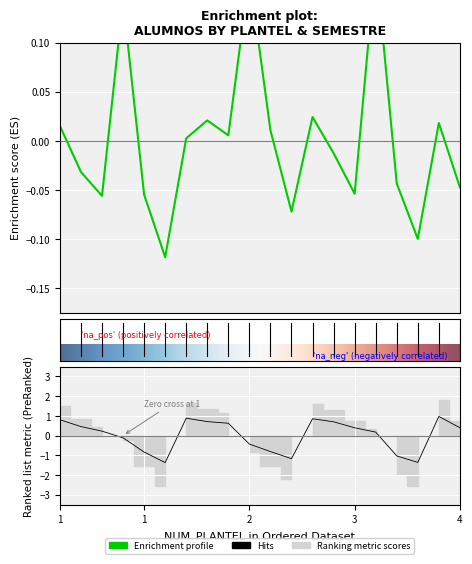

Between 1 and 3, which is larger?

3